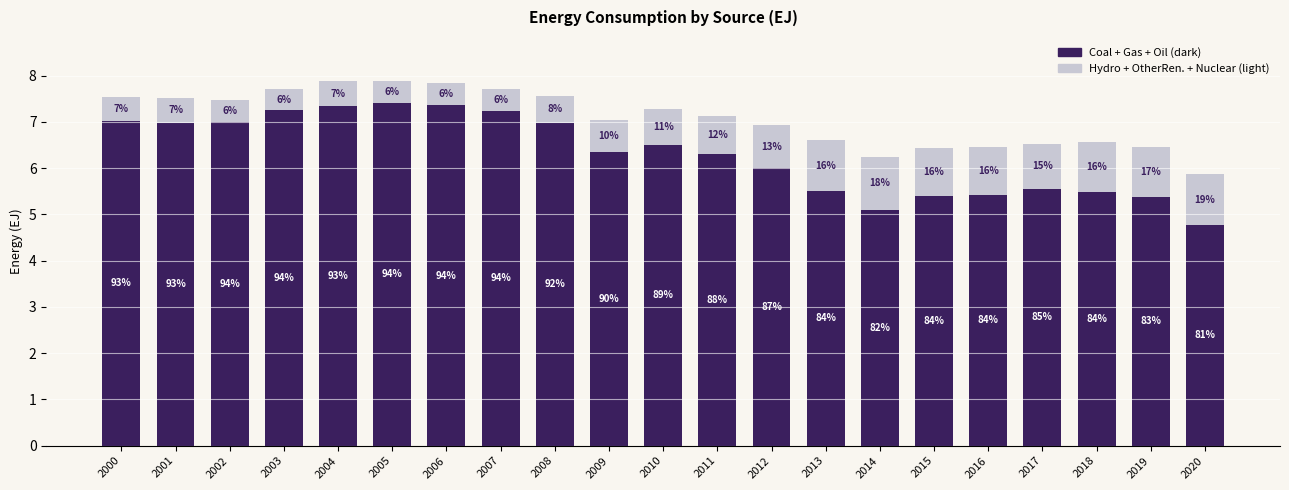

How many data points does each series have?

21